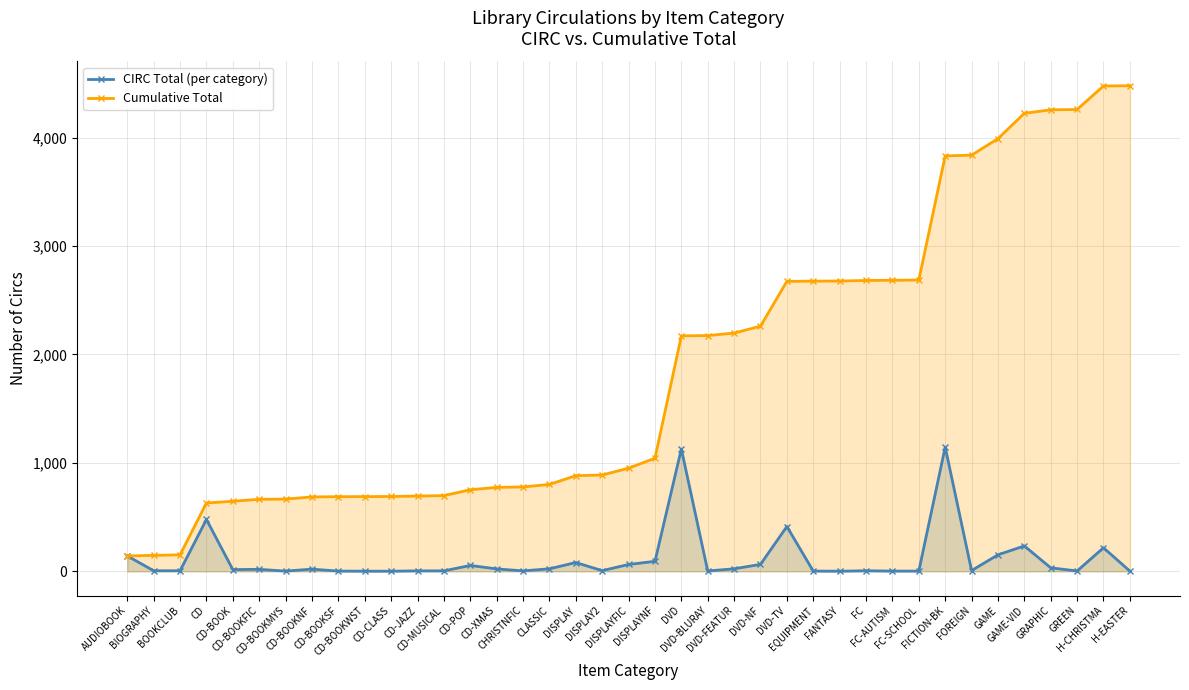

Rank the series by their average value, from highest to lowest.

Cumulative Total, CIRC Total (per category)